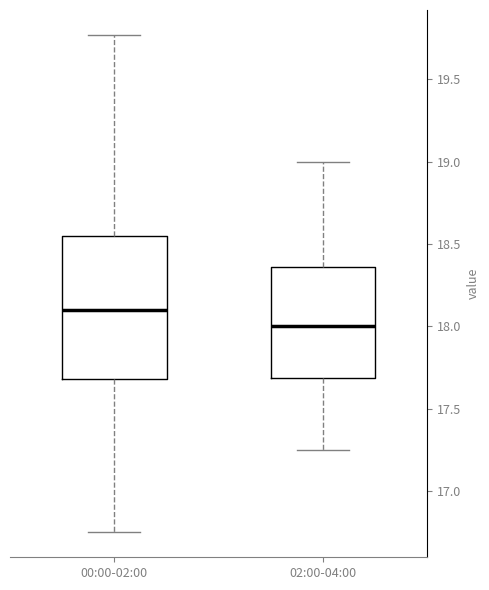

Which box is the tallest, from its lower edge to its upper edge?

00:00-02:00